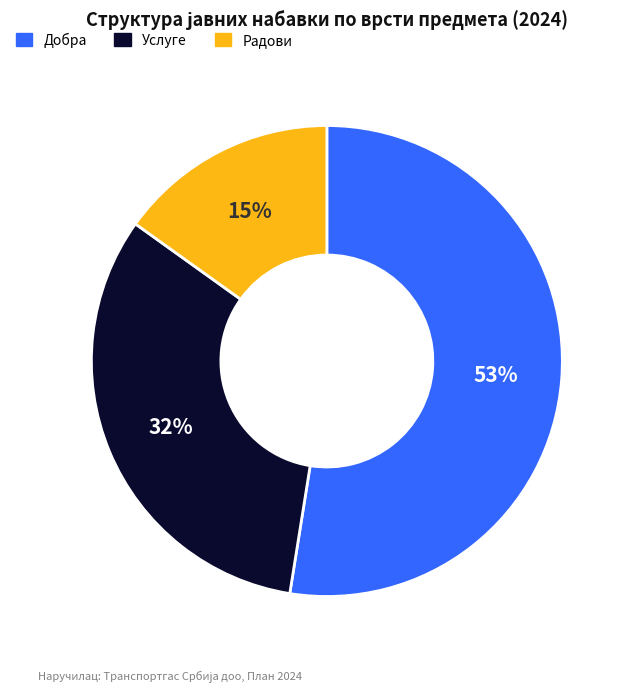

Which category has the smallest portion of the pie?

Радови